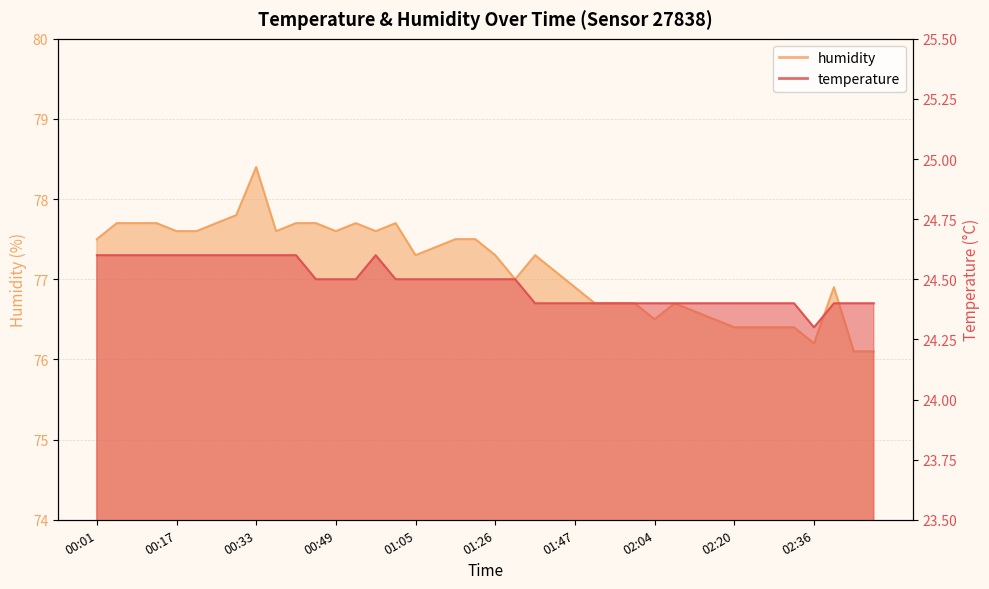

What is the value of the temperature point at the 7th from the left?

24.6